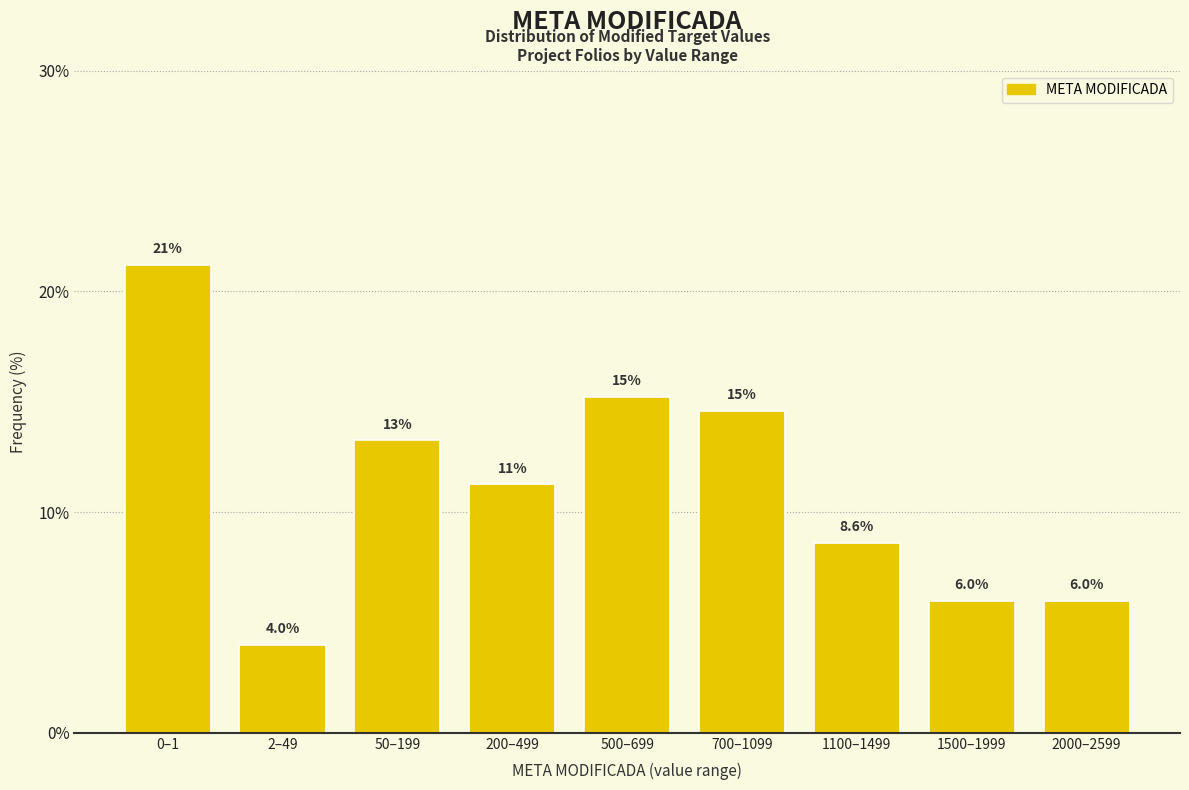

Does the chart contain any negative values?

No